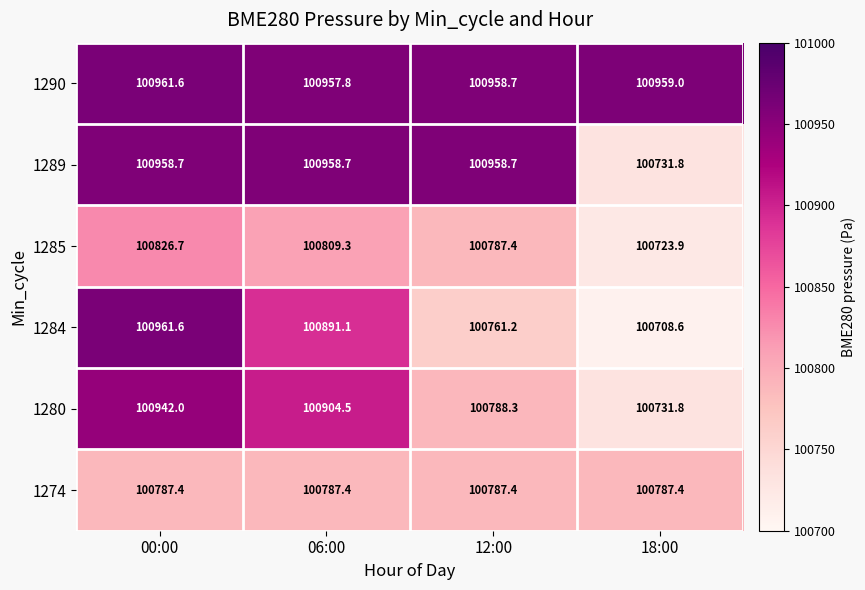

What is the total value across all series at 06:00?

605308.8